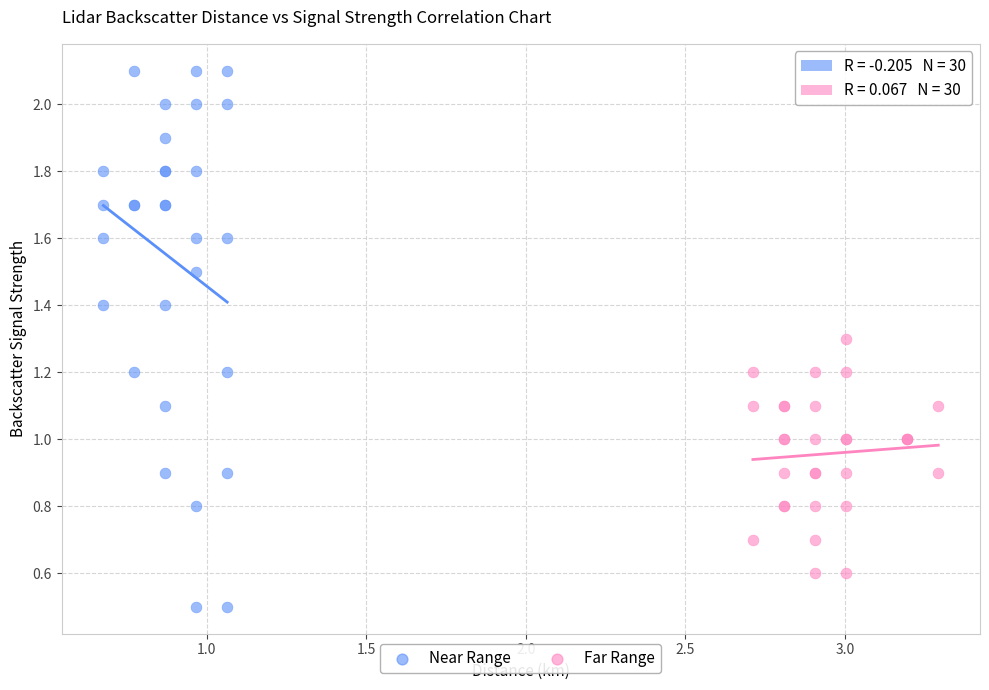

Which series contains the lowest Y value?

Near Range